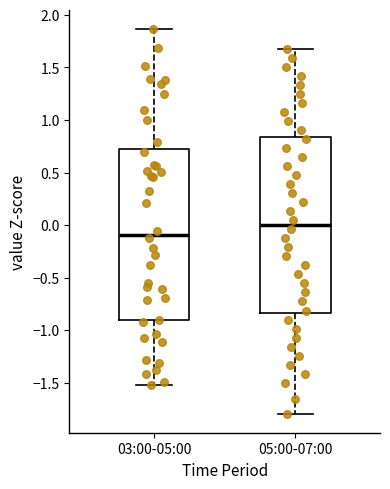

Comparing the boxes themselves (not the whiskers), which one is the tallest?

05:00-07:00